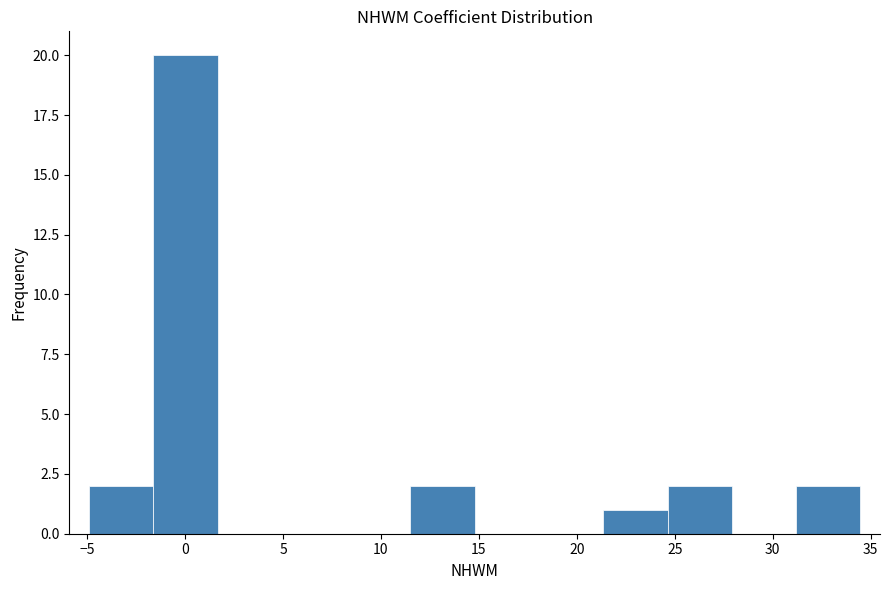

How tall is the bar that spans 24.5 to 28.0 on the x-axis? Neither the bar edges nor the heights are printed on the chart, so give them approximately, as read against the axes.

2